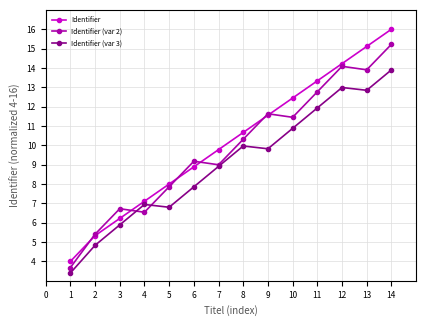

How many lines are shown in the chart?

3